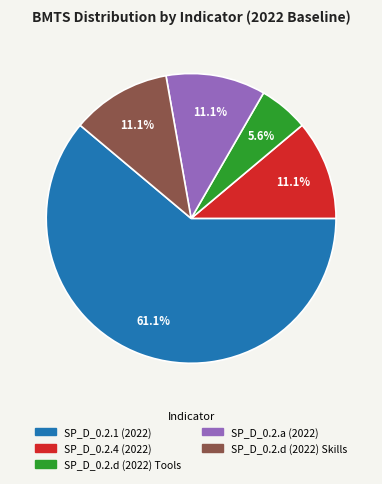

To the nearest percent, what percentage of the pie is SP_D_0.2.d (2022) Tools?

6%